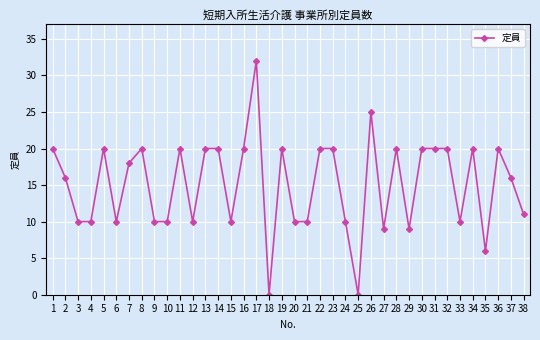

Reading left to right, what are all the values shown in this chart?

1=20	2=16	3=10	4=10	5=20	6=10	7=18	8=20	9=10	10=10	11=20	12=10	13=20	14=20	15=10	16=20	17=32	18=0	19=20	20=10	21=10	22=20	23=20	24=10	25=0	26=25	27=9	28=20	29=9	30=20	31=20	32=20	33=10	34=20	35=6	36=20	37=16	38=11